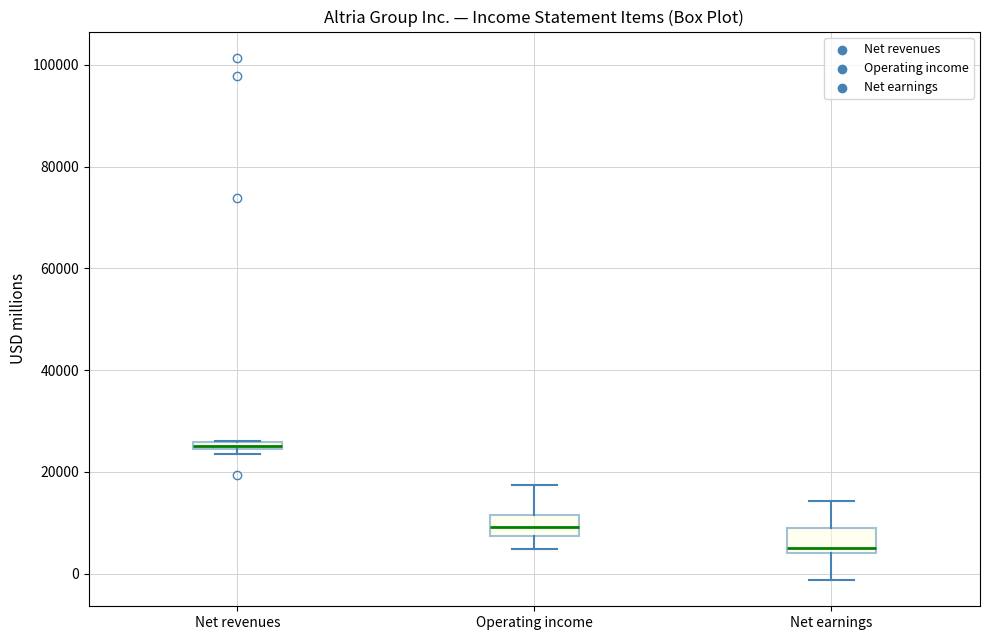

Where is the upper edge of the box for Net earnings on the y-axis? The values are not printed on the chart, so give them approximately, as read against the axis.

8000